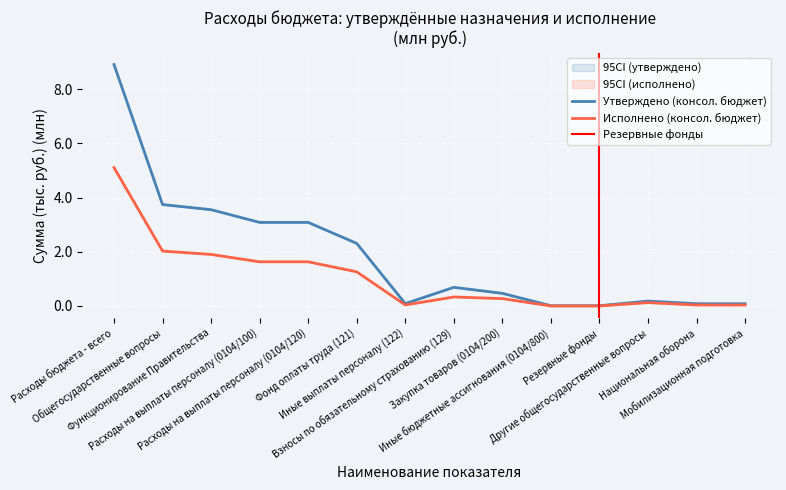

Is the value of Утверждено (консол. бюджет) at Резервные фонды greater than the value of Исполнено (консол. бюджет) at Расходы бюджета - всего?

No